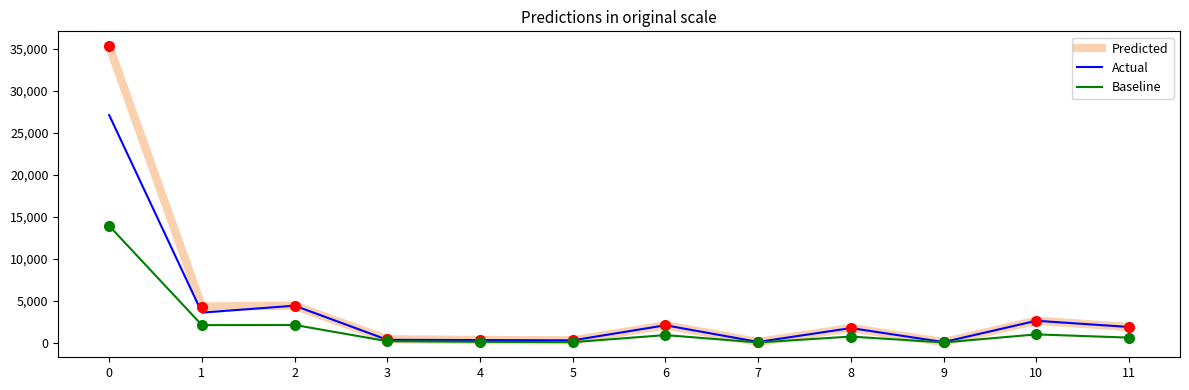

What is the sum of the Actual values at 4 and 5?

585